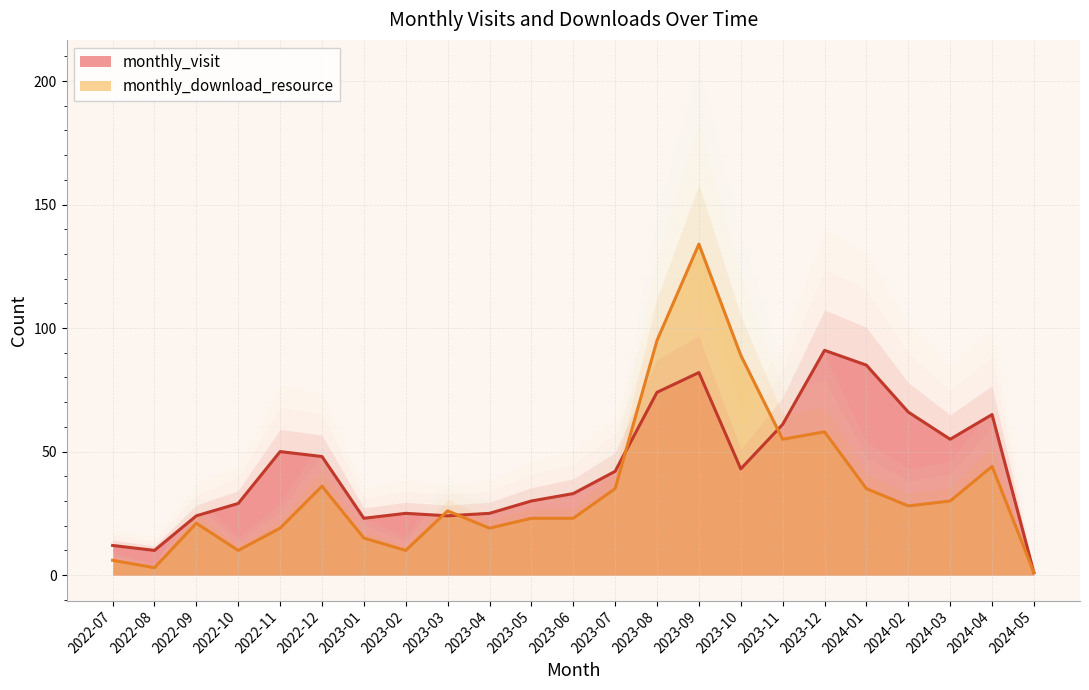

What is the difference between the second highest and second lowest values in the monthly_download_resource series?

92